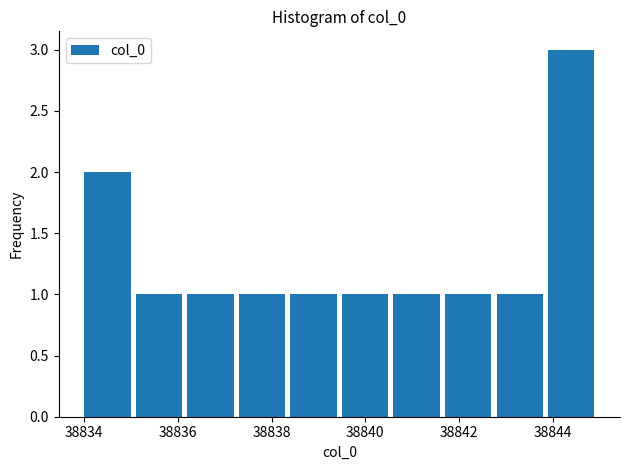

Reading left to right, transcribe this chart: for each bar, give the range it covers on the x-axis and its height. Neither the bar edges nor the heights are printed on the chart, so give them approximately, as read against the axes.

38834.0 to 38835.1: 2
38835.1 to 38836.2: 1
38836.2 to 38837.3: 1
38837.3 to 38838.4: 1
38838.4 to 38839.5: 1
38839.5 to 38840.6: 1
38840.6 to 38841.7: 1
38841.7 to 38842.8: 1
38842.8 to 38843.9: 1
38843.9 to 38845.0: 3